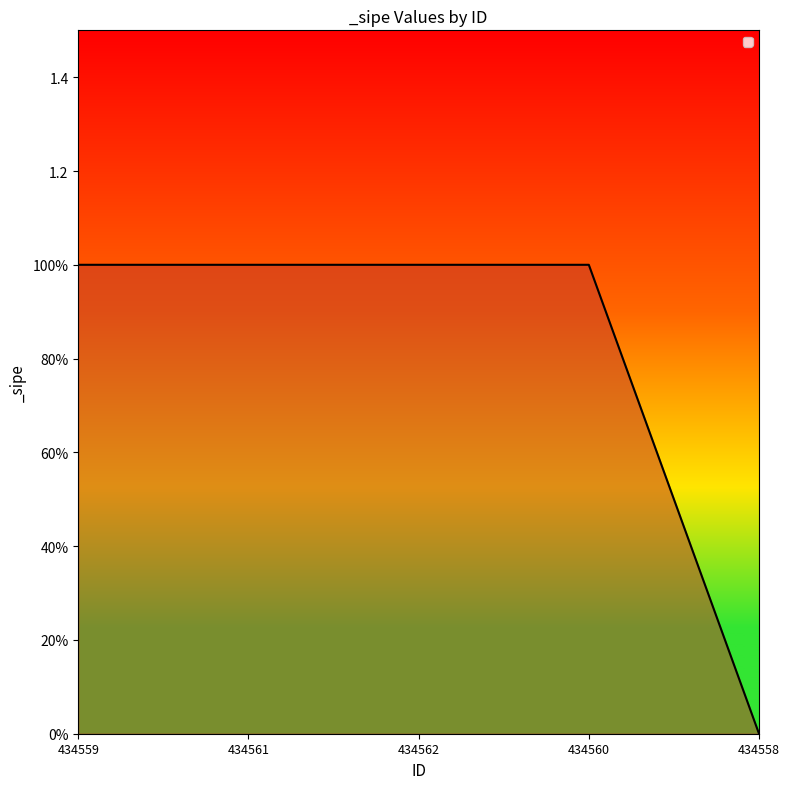

Rank the categories by value from highest to lowest.

434559, 434561, 434562, 434560, 434558